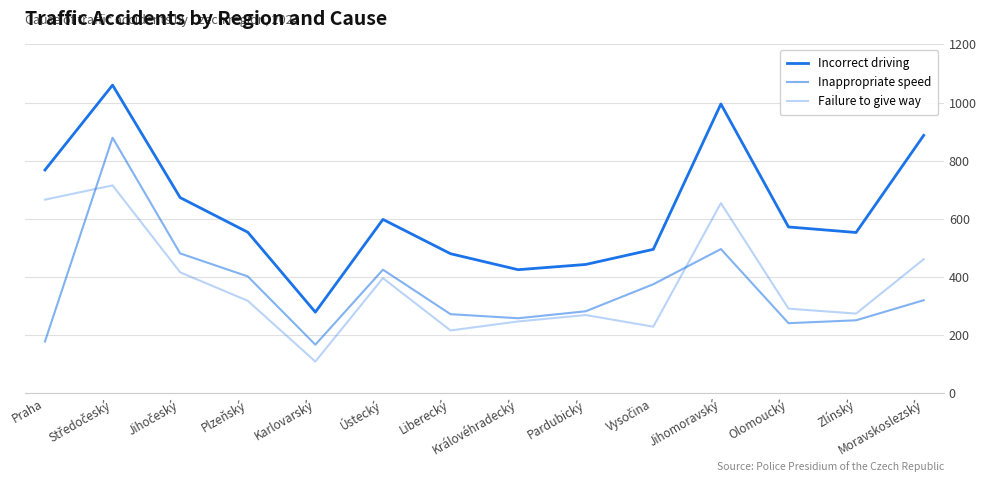

What is the average value of the Incorrect driving series?

627